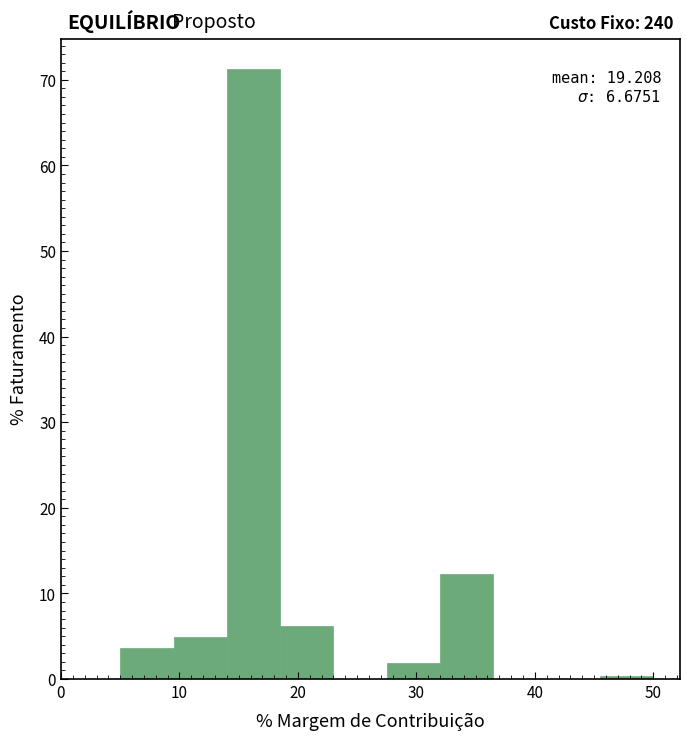

Which range on the x-axis has the tallest bar?

14.0 to 18.5